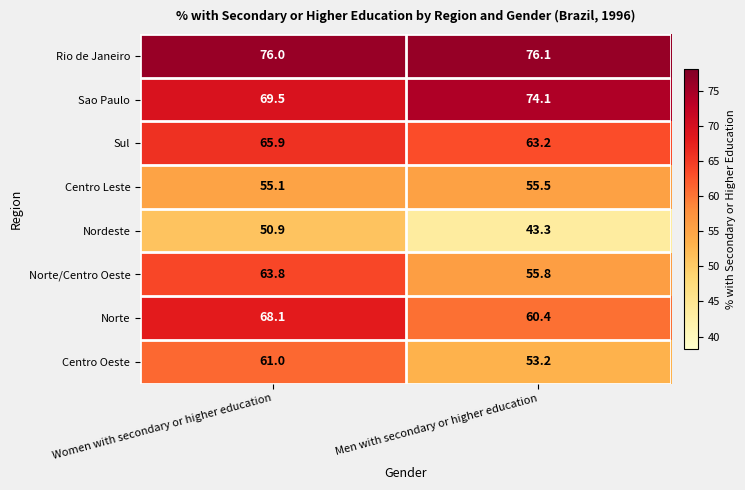

What is the sum of all Rio de Janeiro values?

152.1